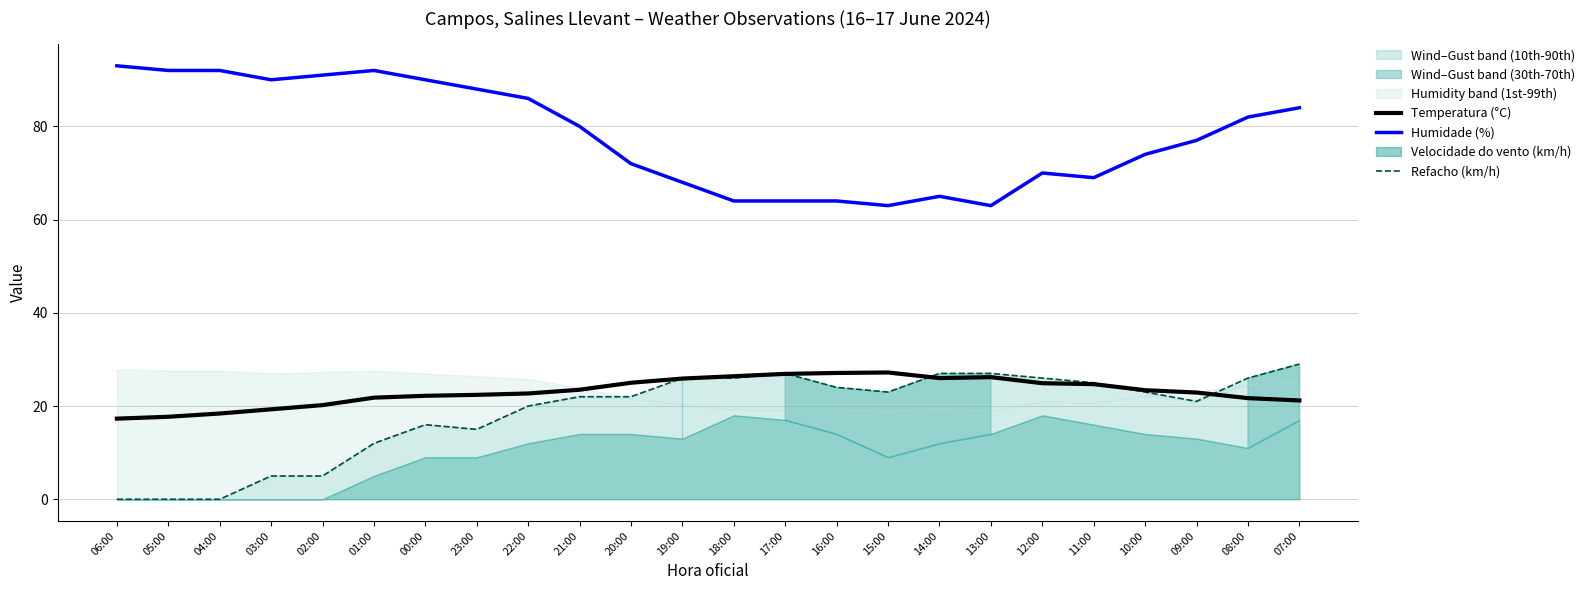

True or false: Temperatura (°C) and Humidade (%) cross at least once.

False